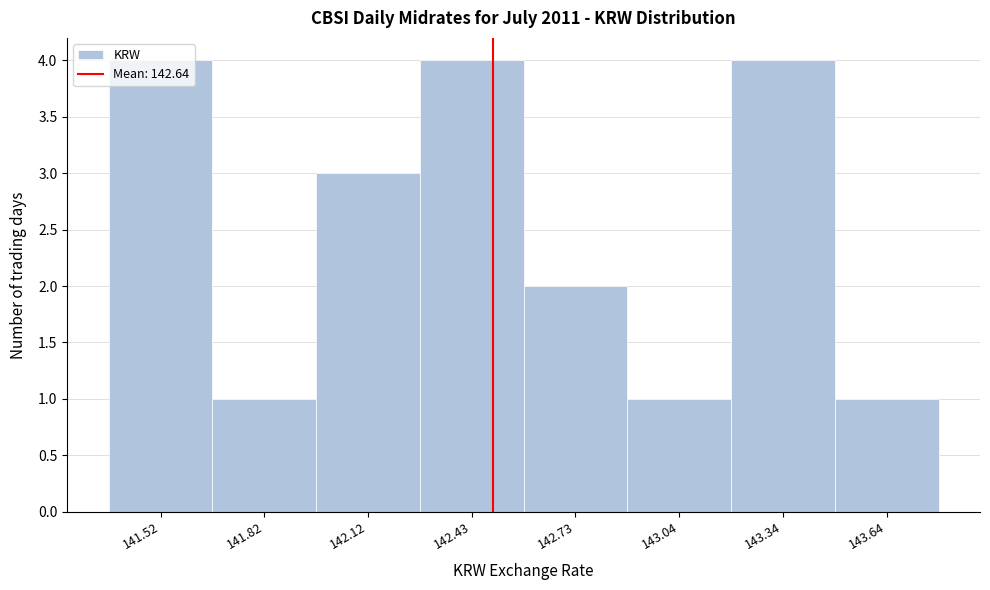

What is the change in value from 143.04 to 143.34?

+3